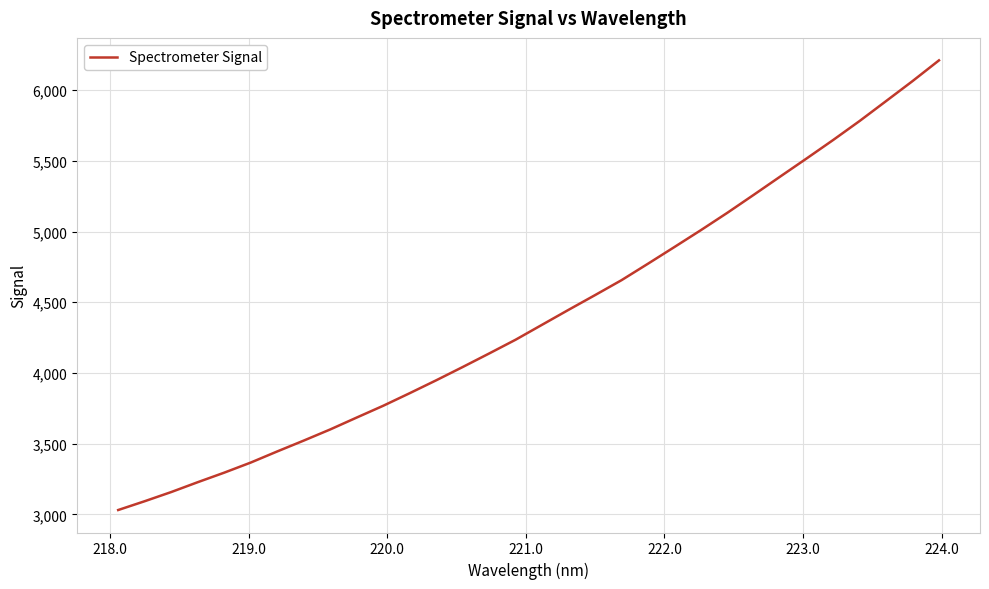

What is the difference between the maximum and minimum values?

3179.3